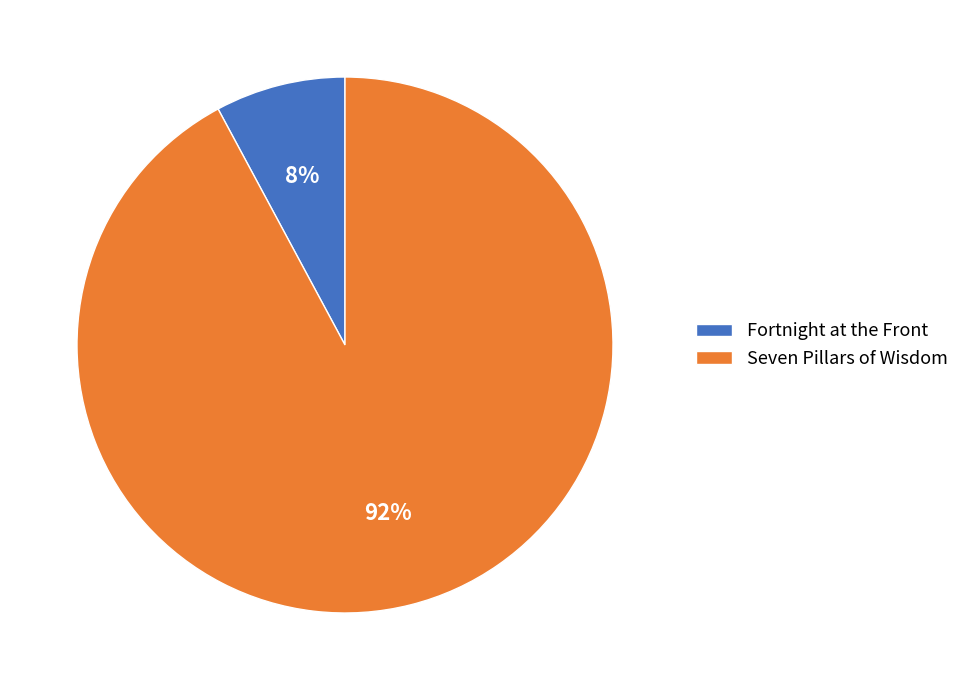

What percentage is the Seven Pillars of Wisdom slice, to the nearest percent?

92%